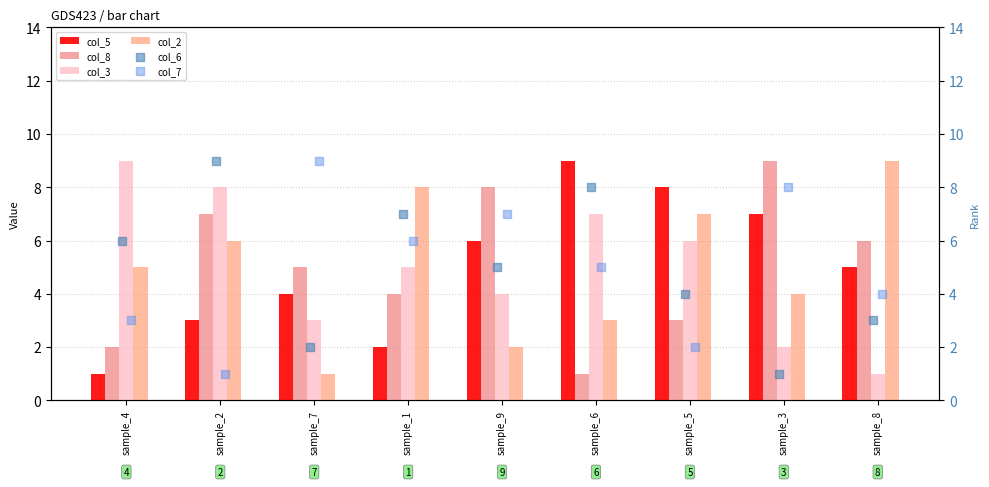

Which series contains the highest Y value?

col_5